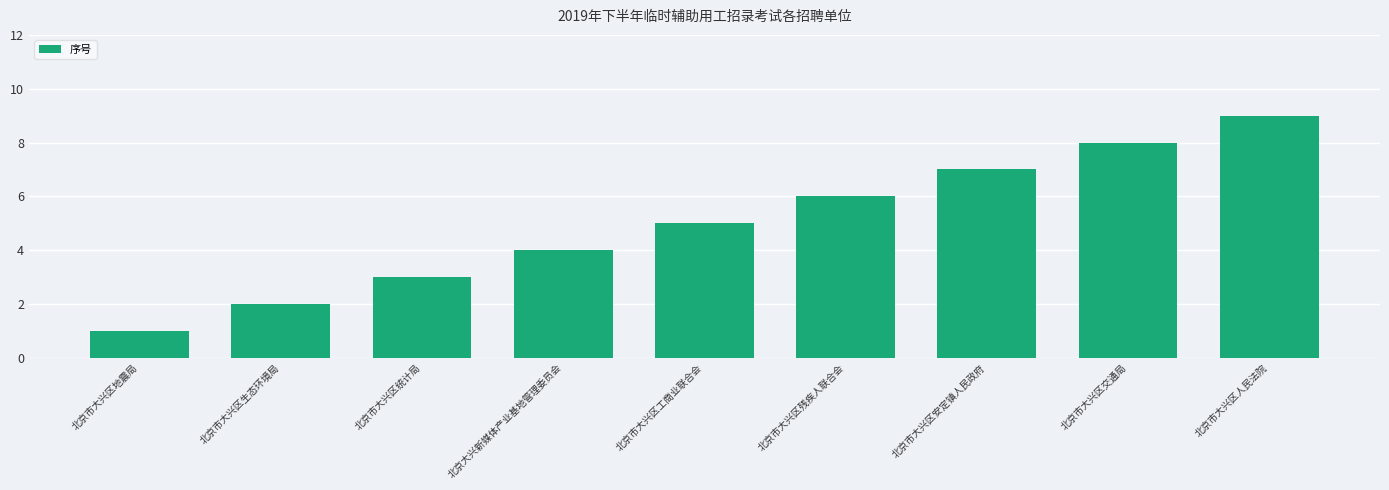

What is the change in value from 北京市大兴区生态环境局 to 北京市大兴区工商业联合会?

+3